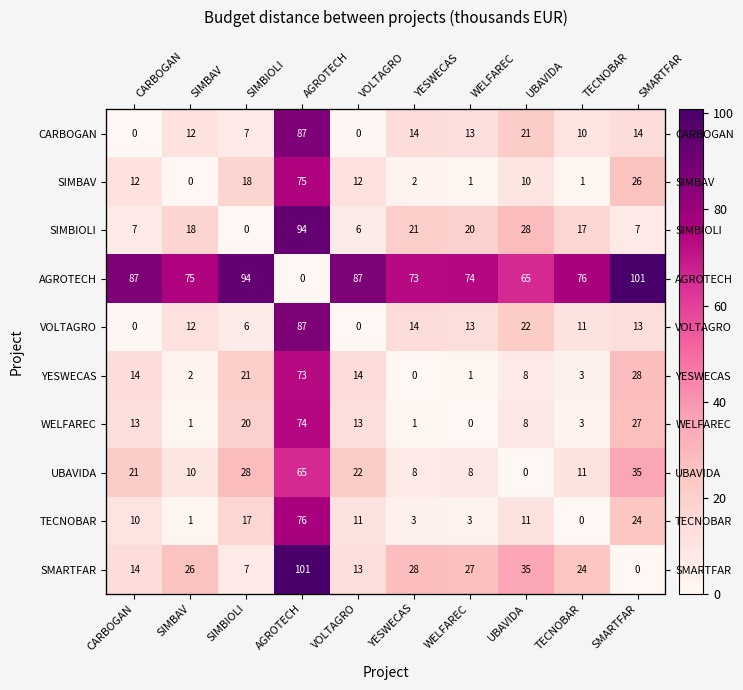

What is the average value of the SIMBAV series?

15.8